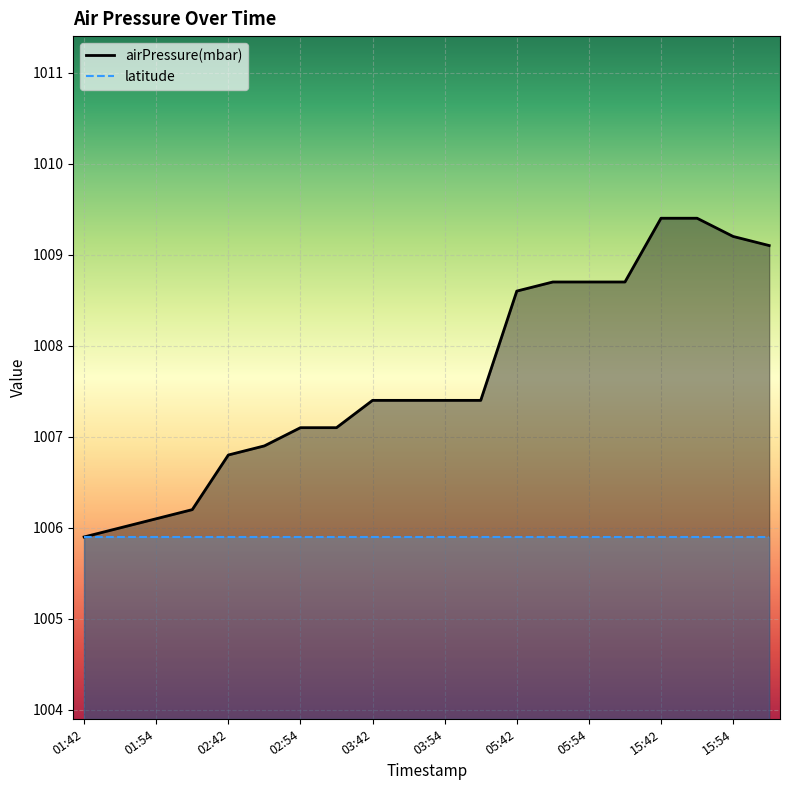

The value of airPressure(mbar) at 15:54 is 592.6. True or false?

False